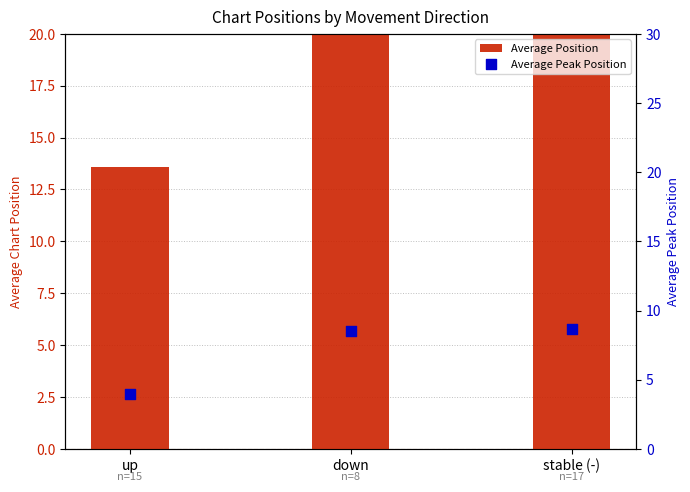

What is the total value across all series at stable (-)?

33.9